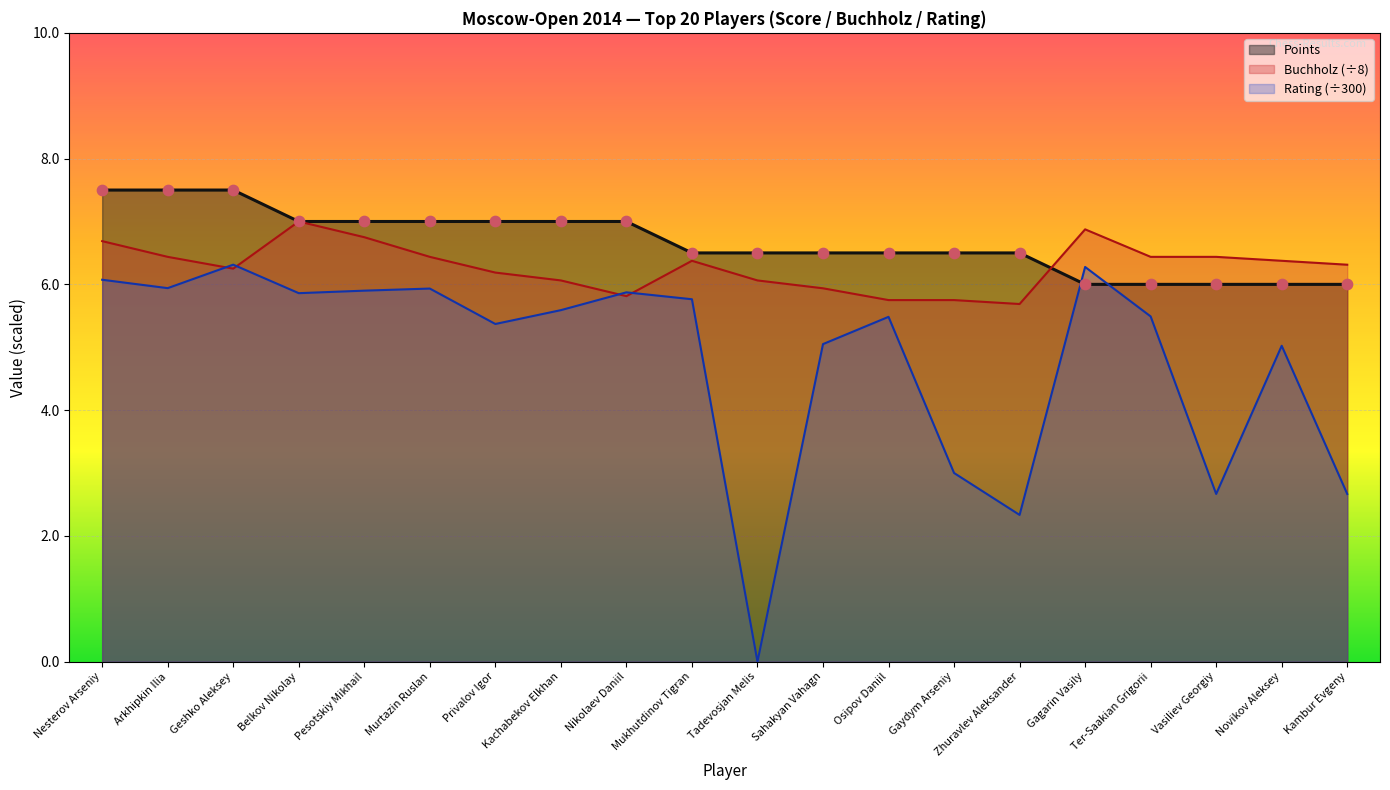

What is the change in value from Nesterov Arseniy to Vasiliev Georgiy?

-1.5